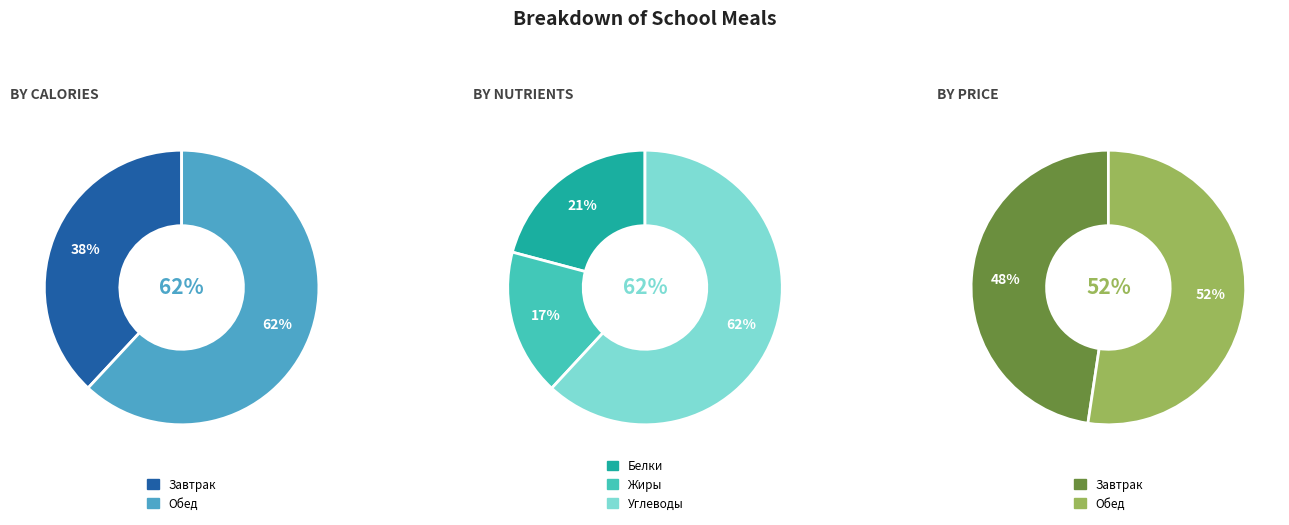

How many slices are in this pie chart?

2